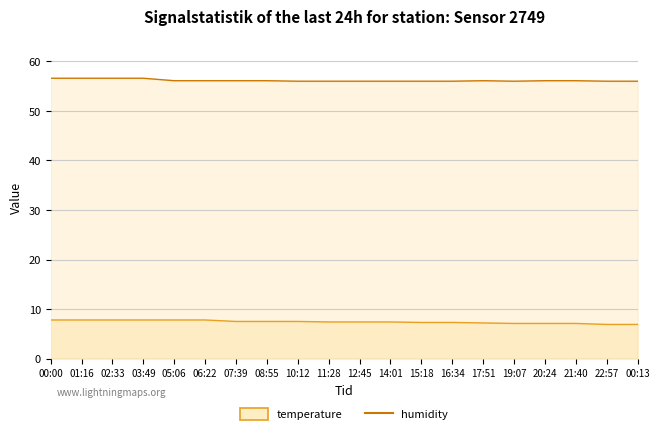

True or false: temperature and humidity intersect in this chart.

False